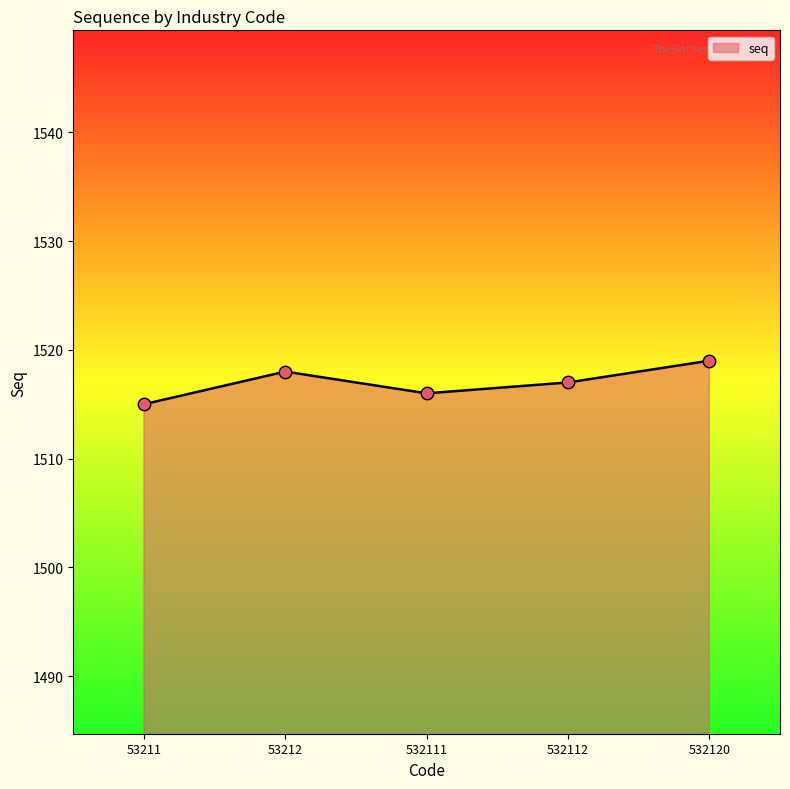

Approximately how many times larger is the value at 53211 compared to 532120?

1.0